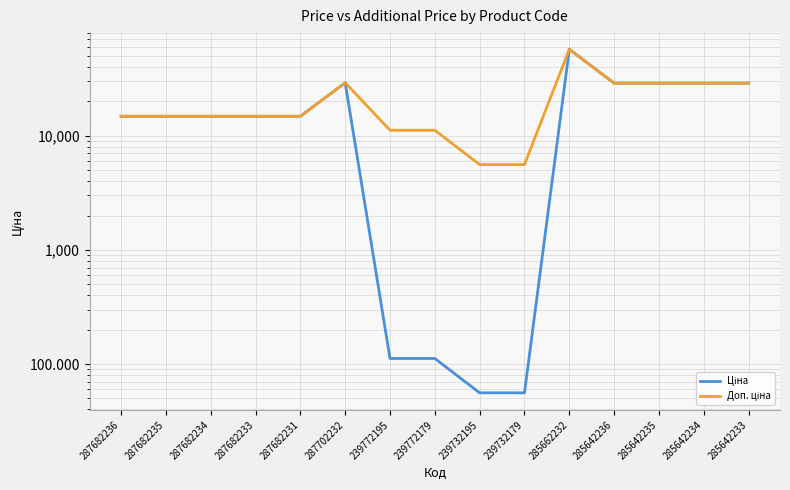

Rank the series by their maximum value, from highest to lowest.

Ціна, Доп. ціна